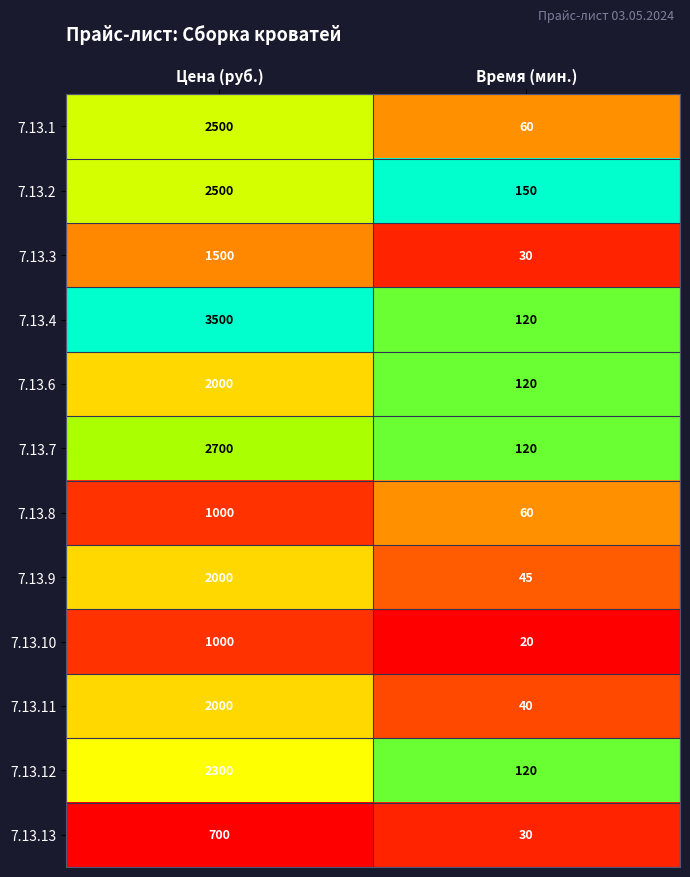

Rank the categories by 7.13.8 value from highest to lowest.

Цена (руб.), Время (мин.)